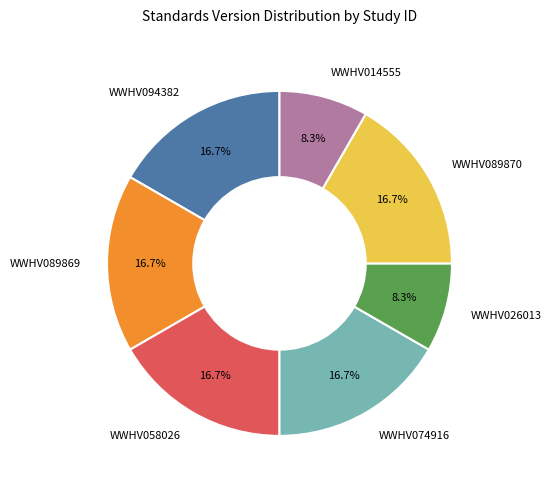

Does any single category account for the majority?

No